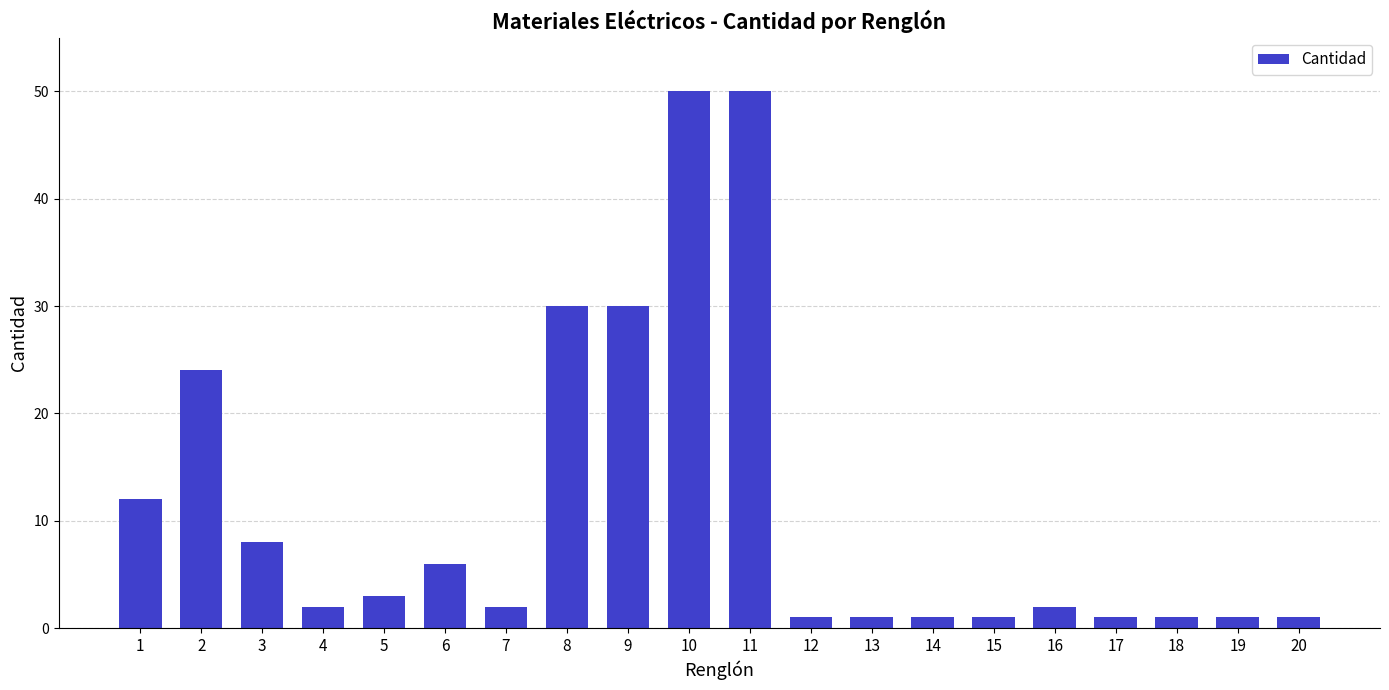

What is the greatest value displayed?

50